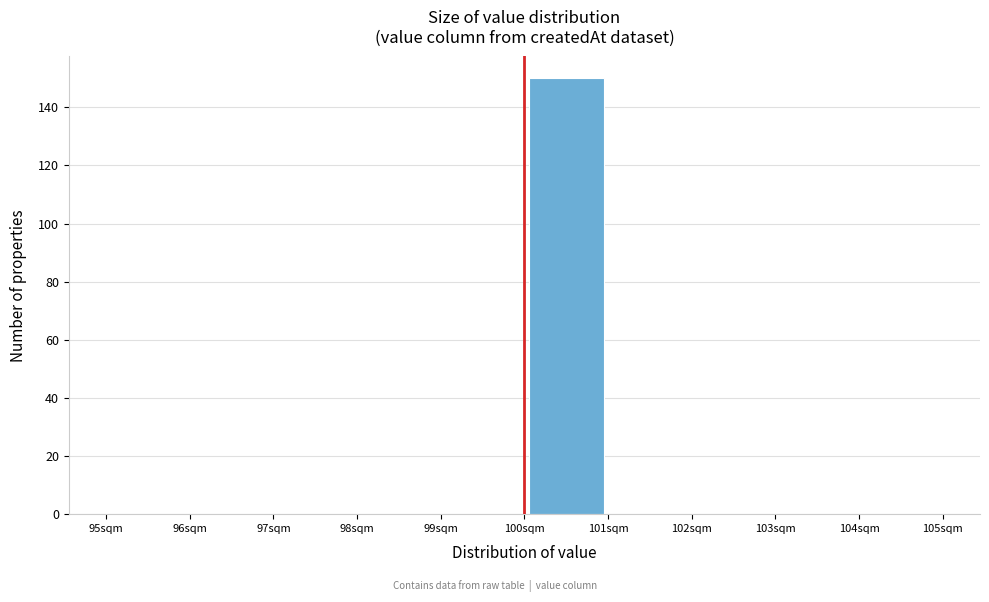

Over which range of the x-axis is the bar tallest?

100 to 101